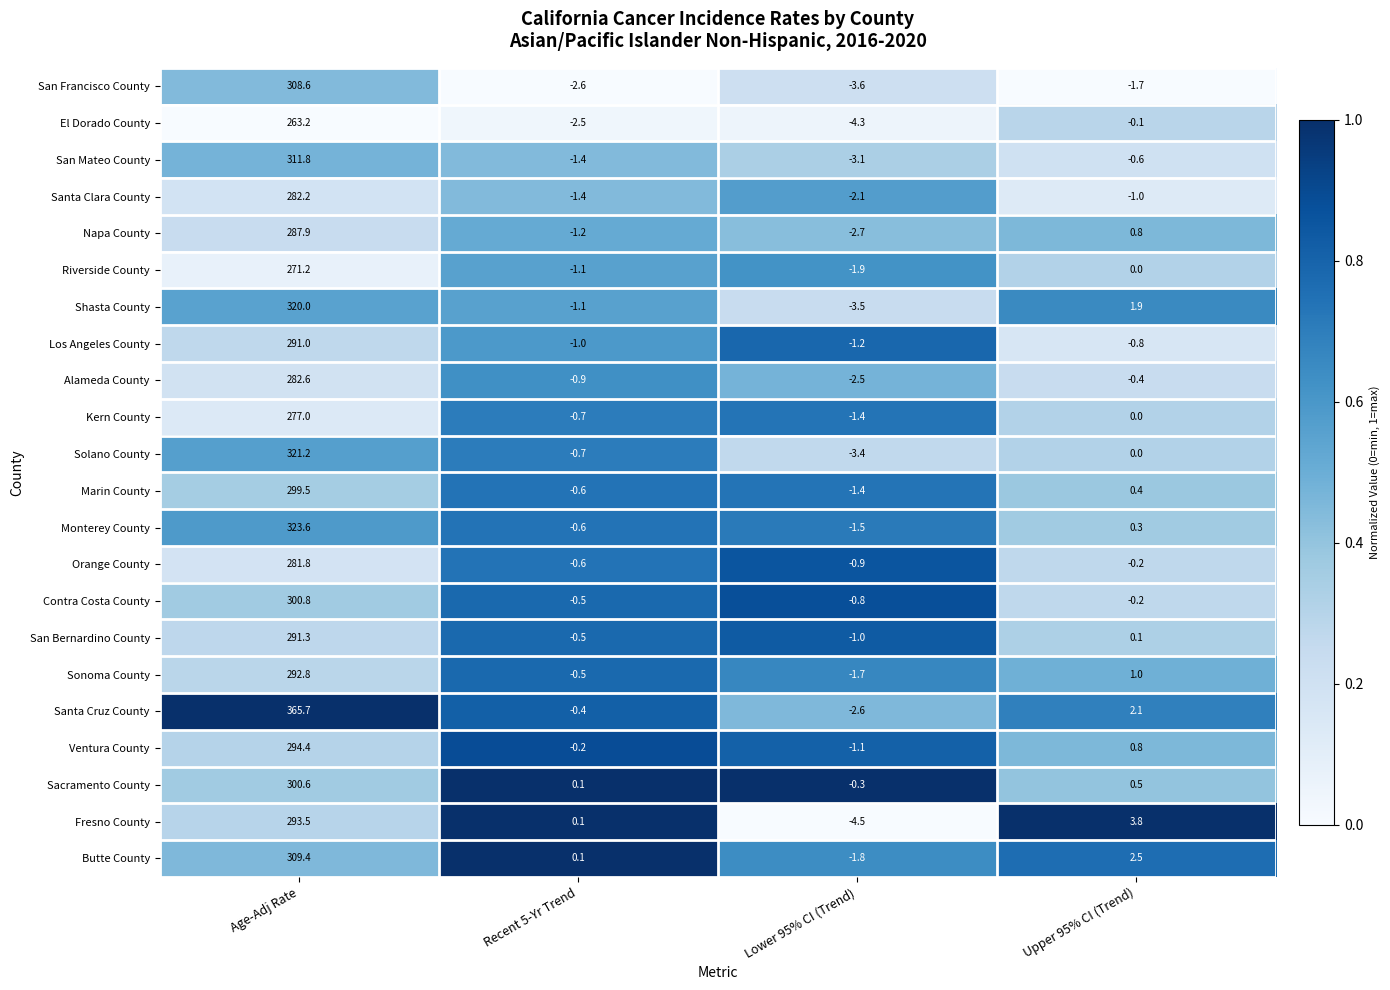

What is the highest value of the El Dorado County series?

263.2